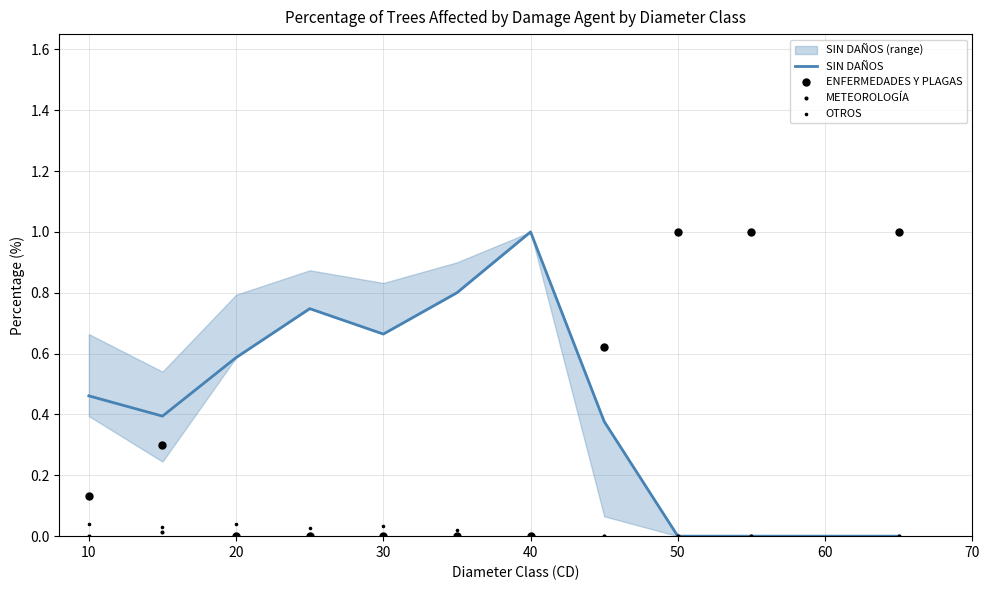

What is the total value across all series at 10?

0.7